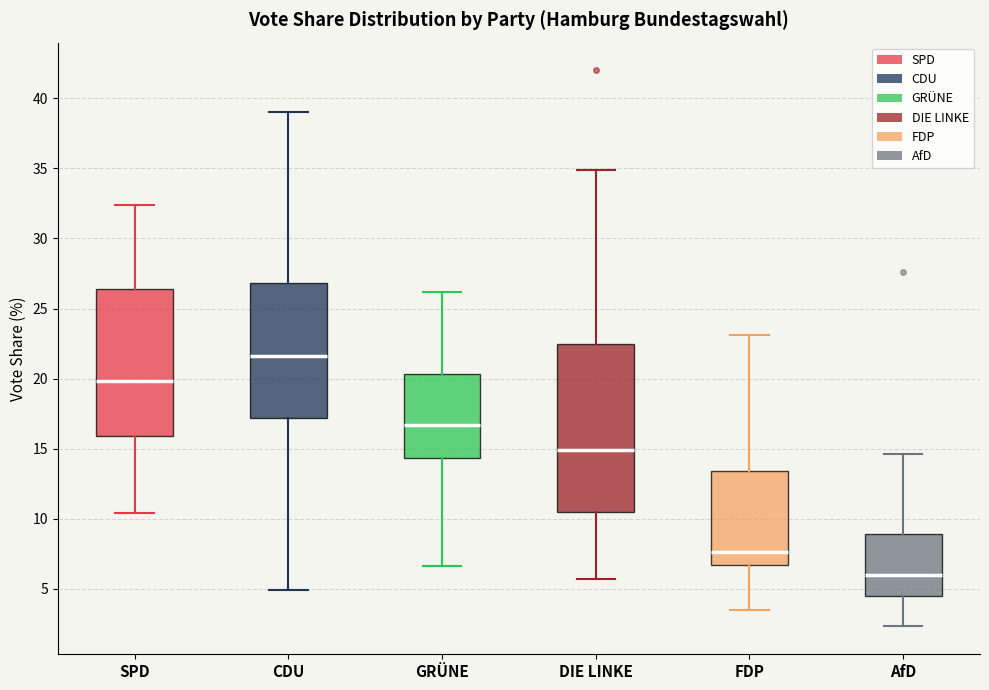

Which box is the tallest, from its lower edge to its upper edge?

DIE LINKE